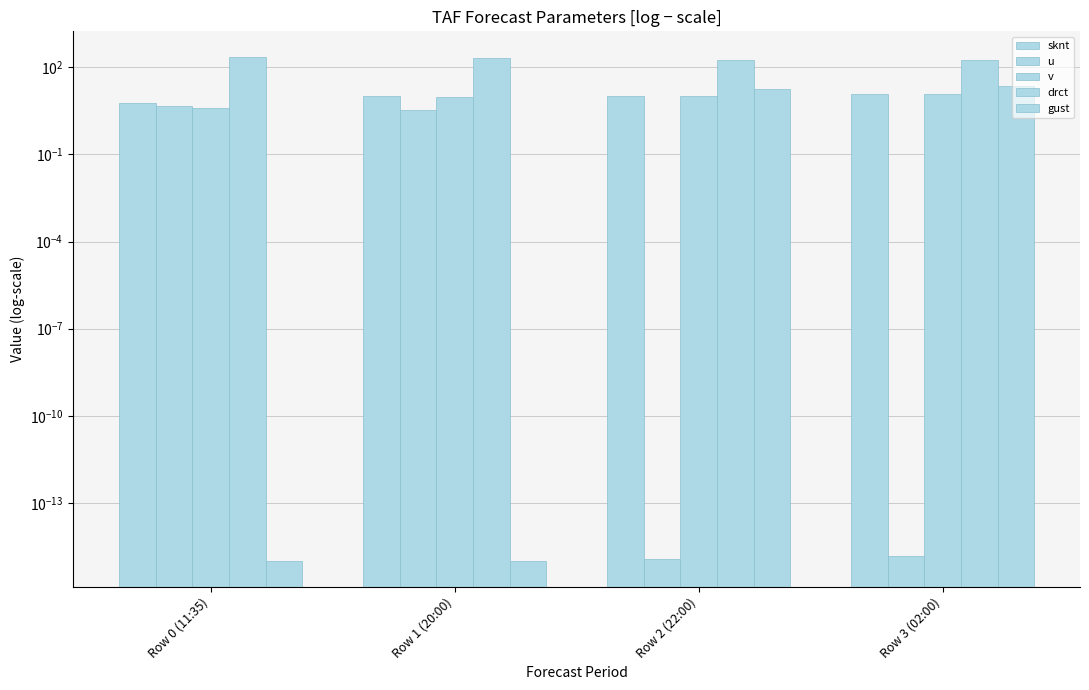

What is the spread (max minus min) of values at Row 1 (20:00)?

200.0